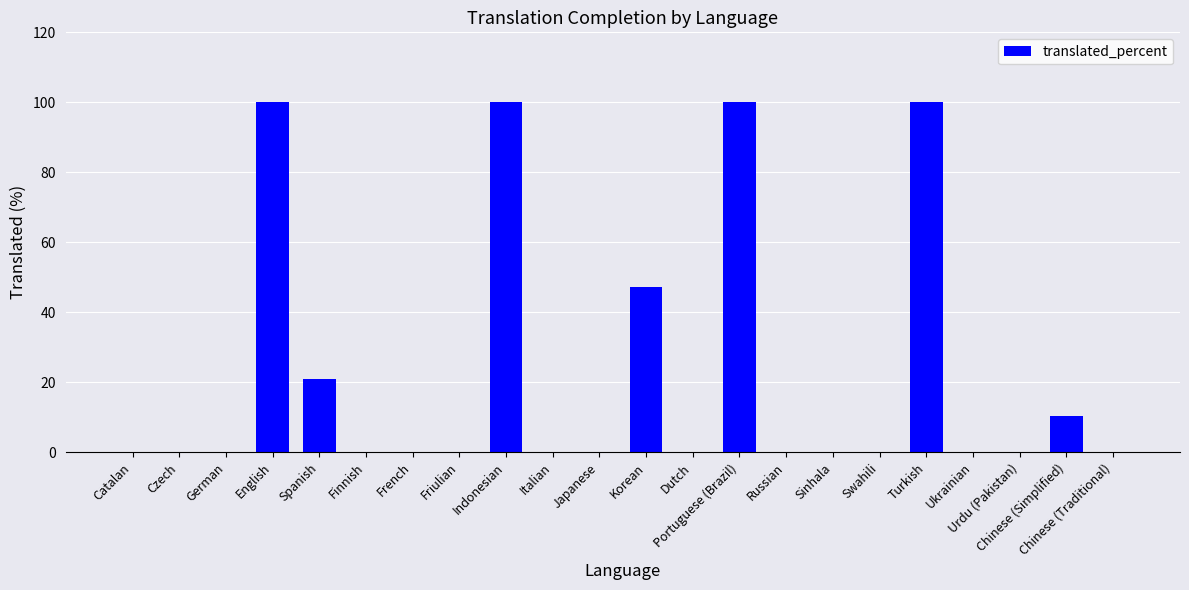

The chart shows a value of 0.0 at French. True or false?

True